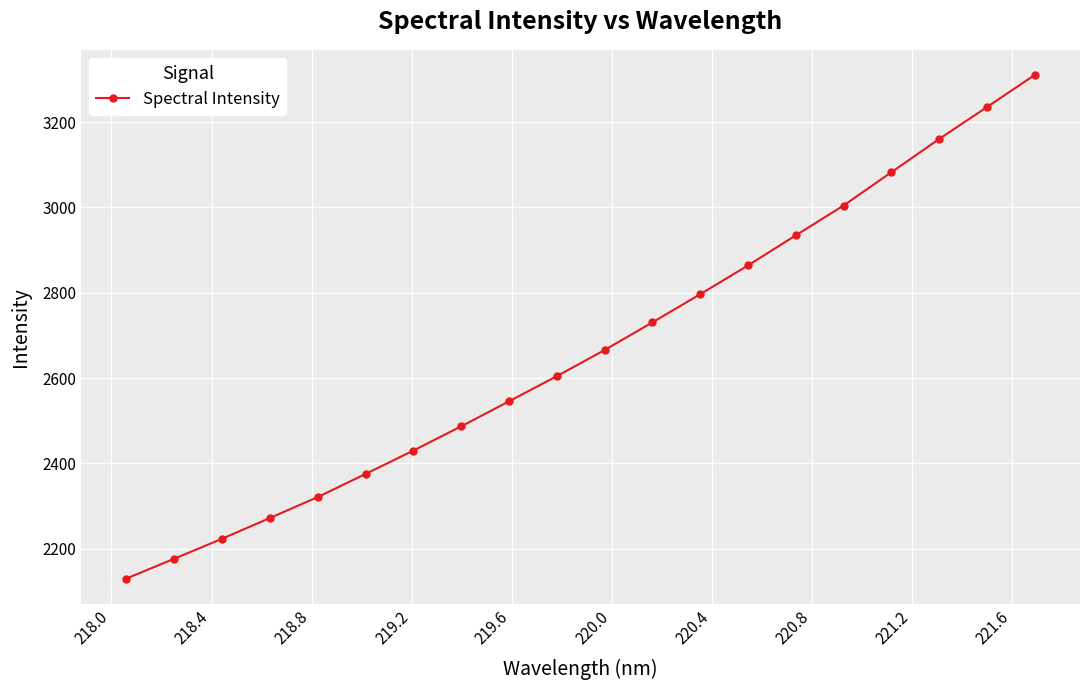

True or false: there are more than 1 points higher than both neighbors.

False